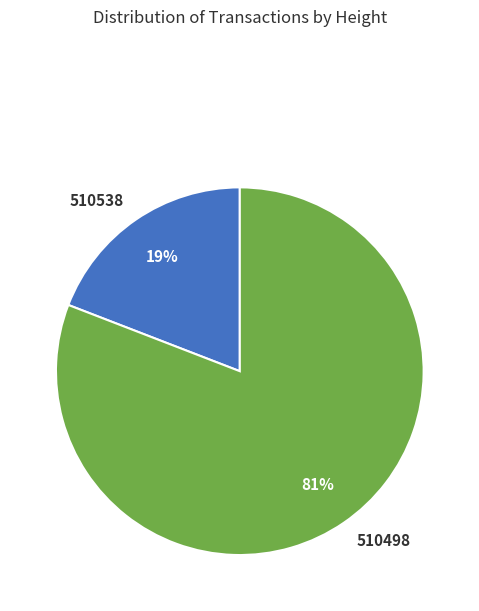

What percentage is the 510538 slice, to the nearest percent?

19%